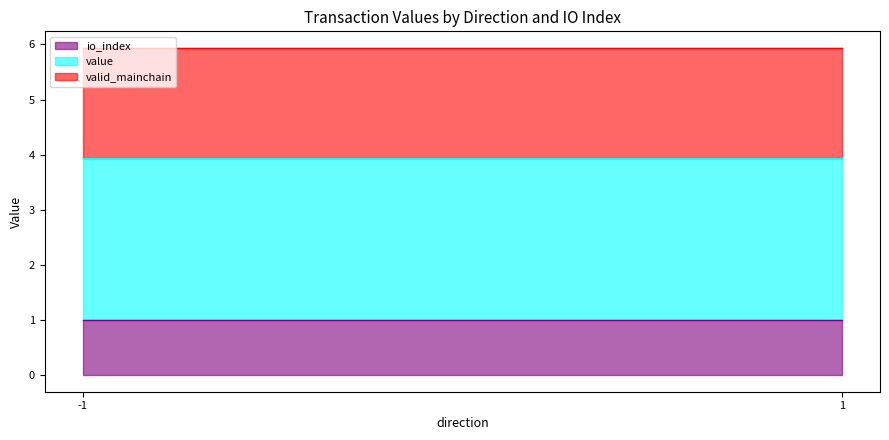

At how many categories does at least one series exceed 1?

2